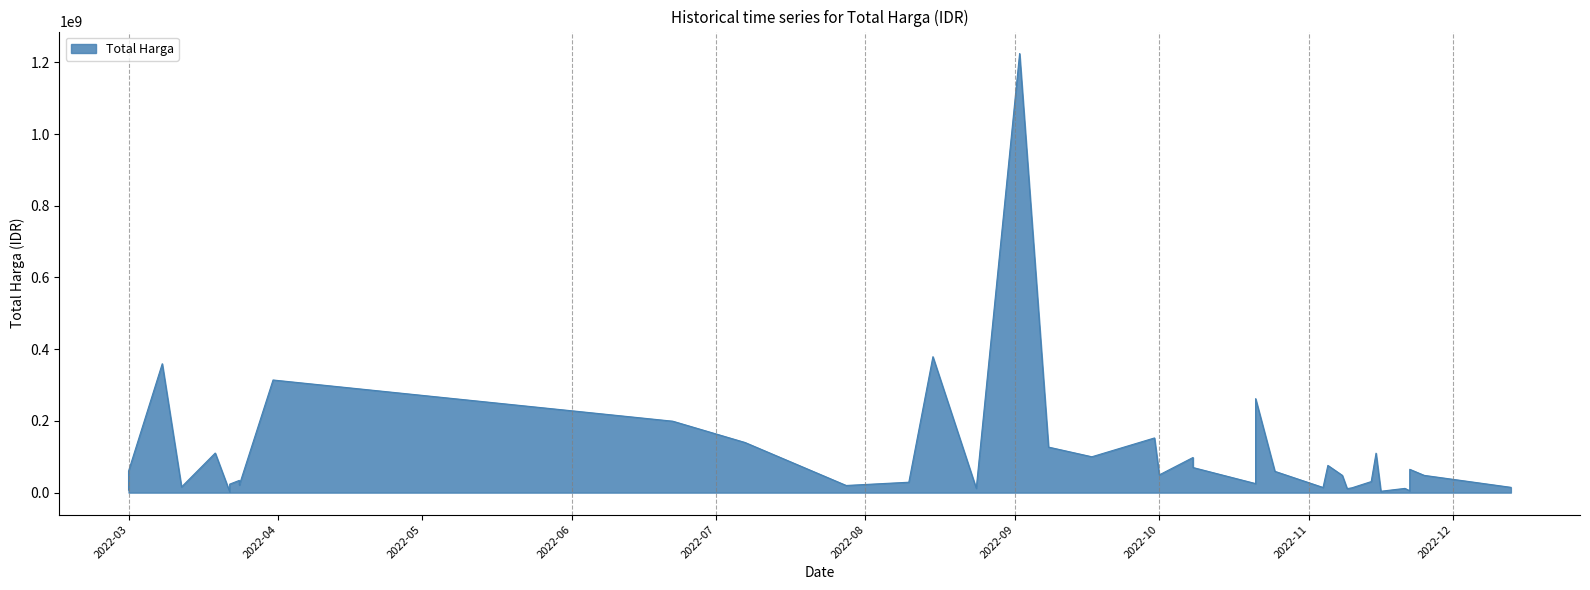

What is the change in value from 2022-03-31 to 2022-03-22?

-290440980